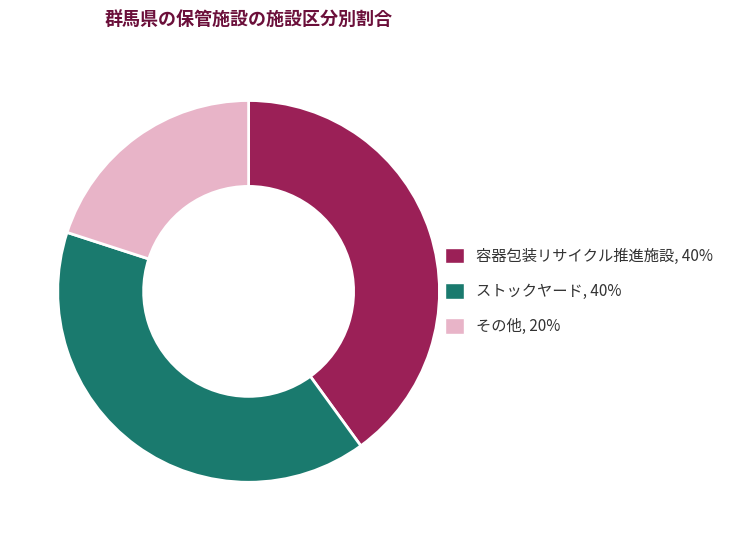

The その他, 20% slice represents 20% of the pie. True or false?

True